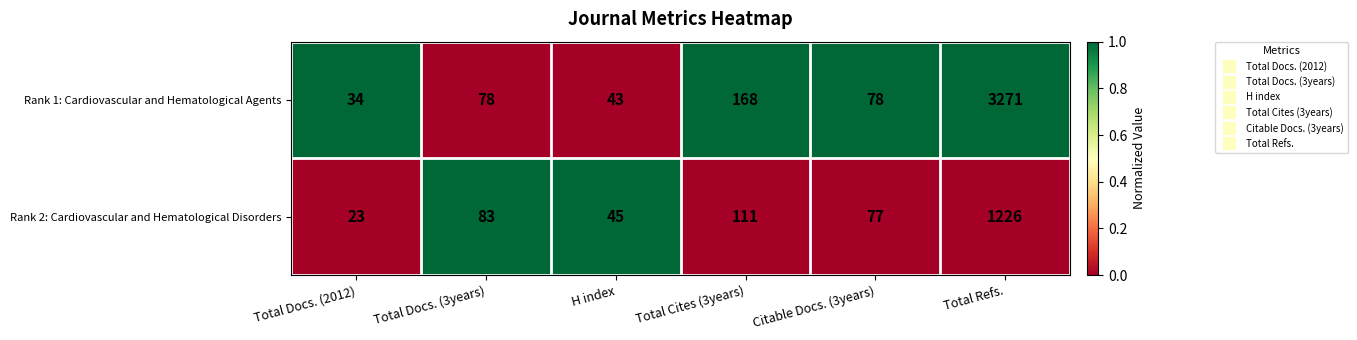

At which label does Rank 1: Cardiovascular and Hematological Agents reach its minimum?

Total Docs. (2012)